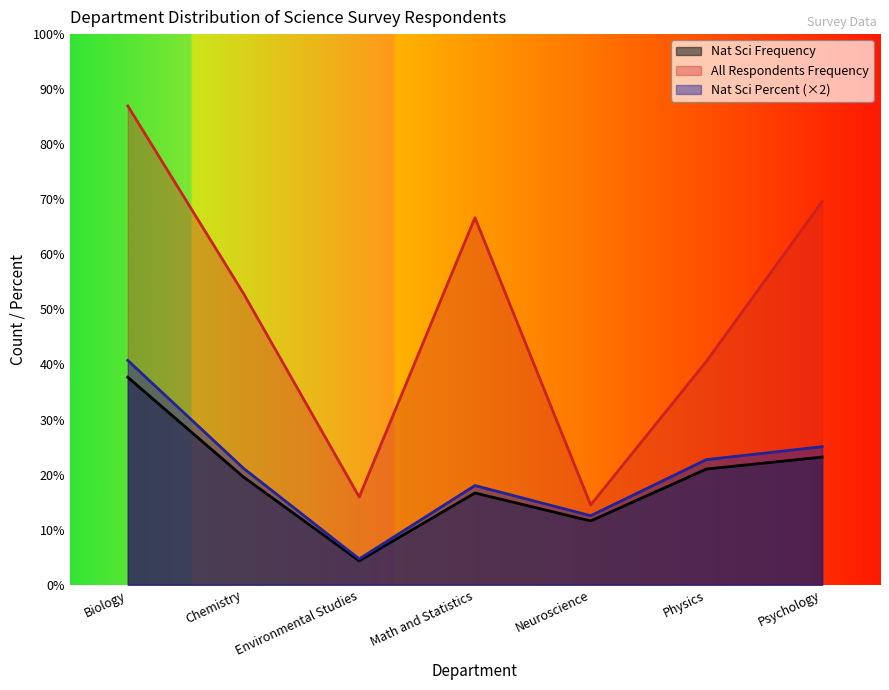

Count the number of categories in the chart.

7